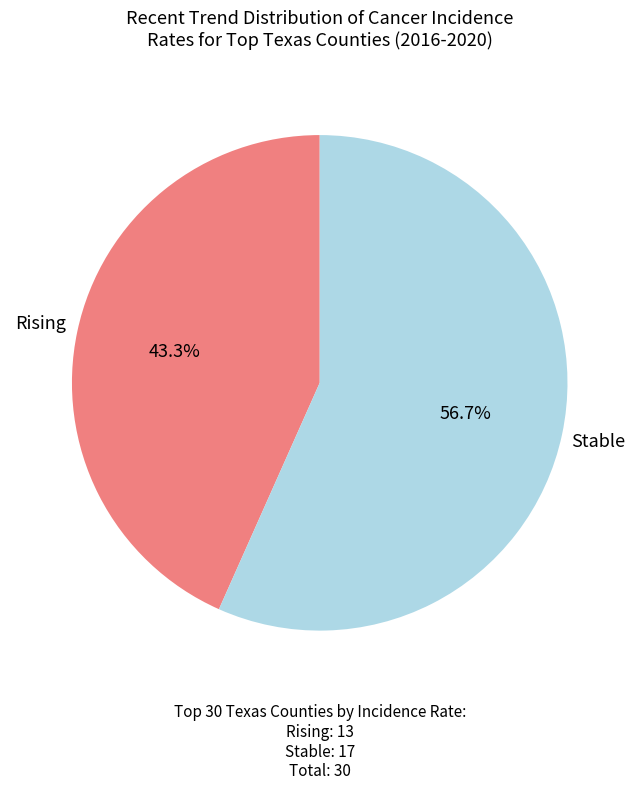

What is the smallest slice in the pie chart?

Rising